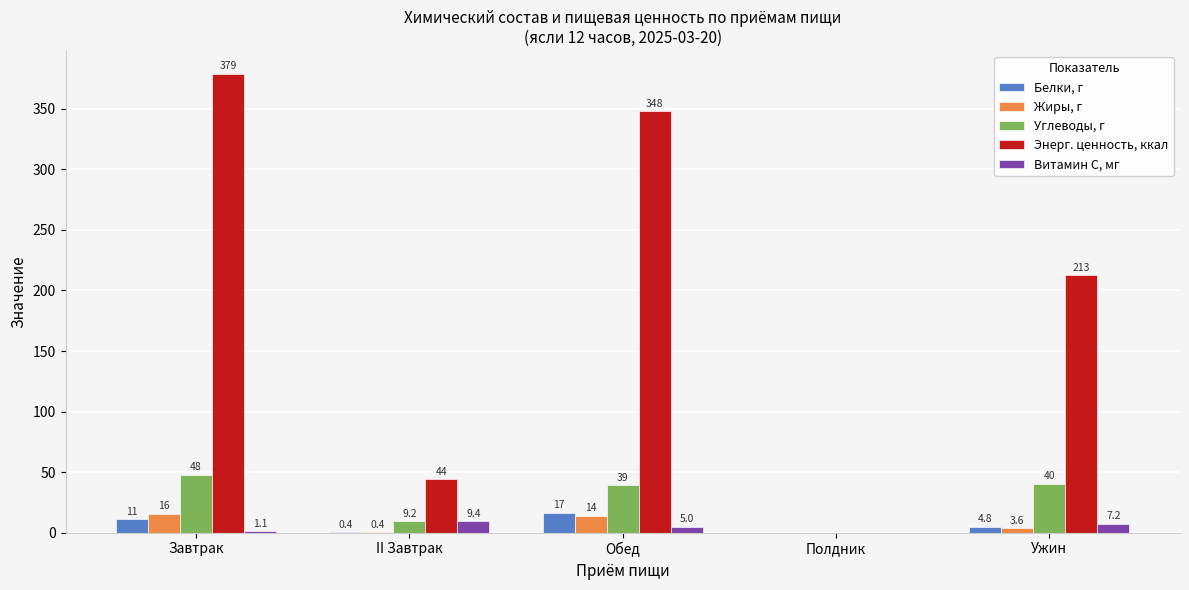

What is the average value of the Витамин С, мг series?

4.5